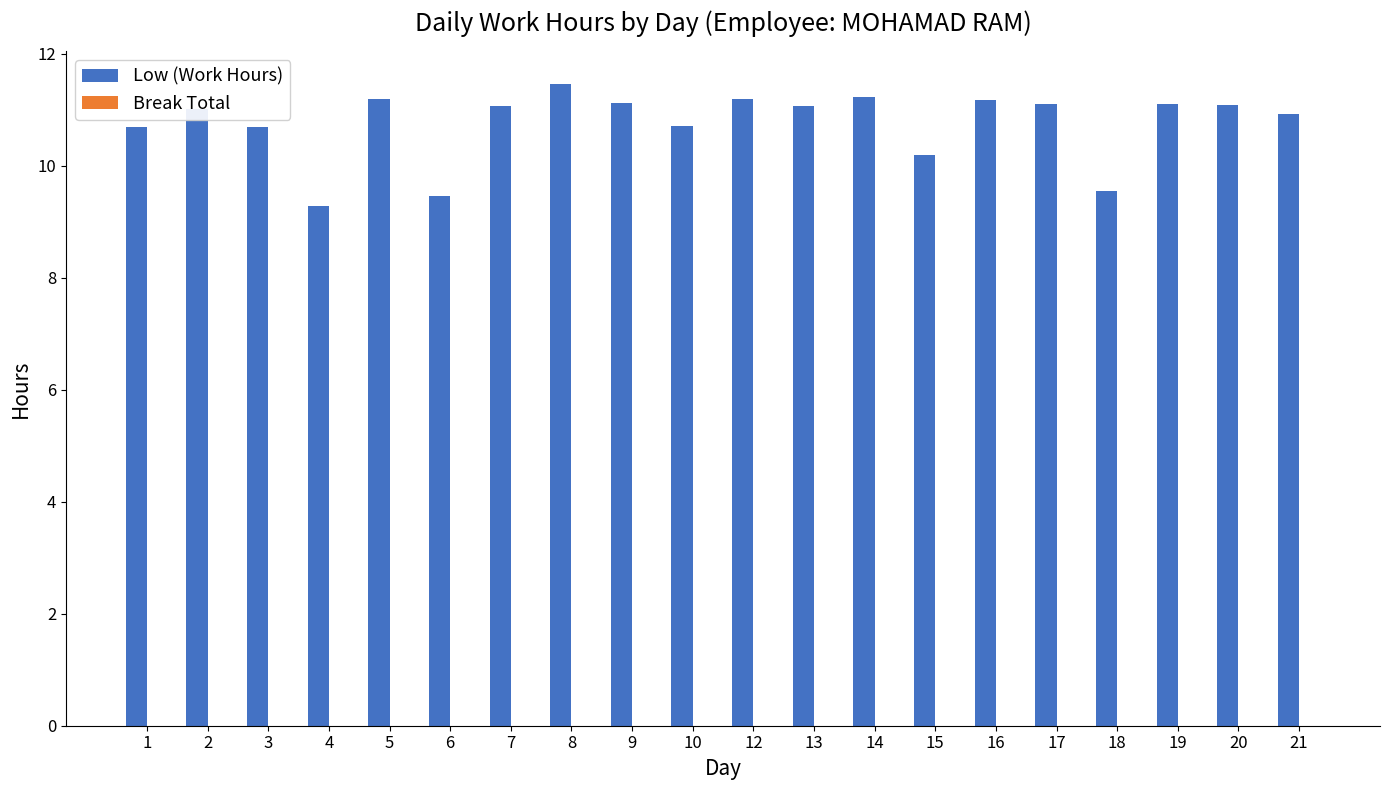

What is the value of the 3rd bar from the left?

10.7